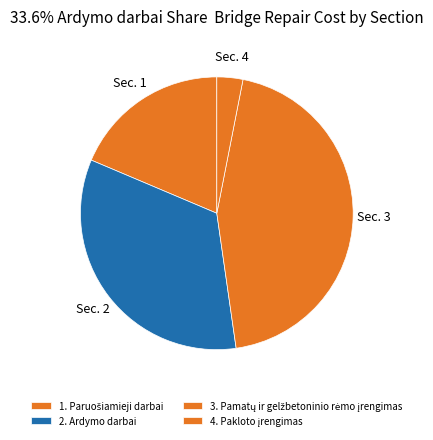

True or false: 1. Paruošiamieji darbai accounts for 19% of the total.

True